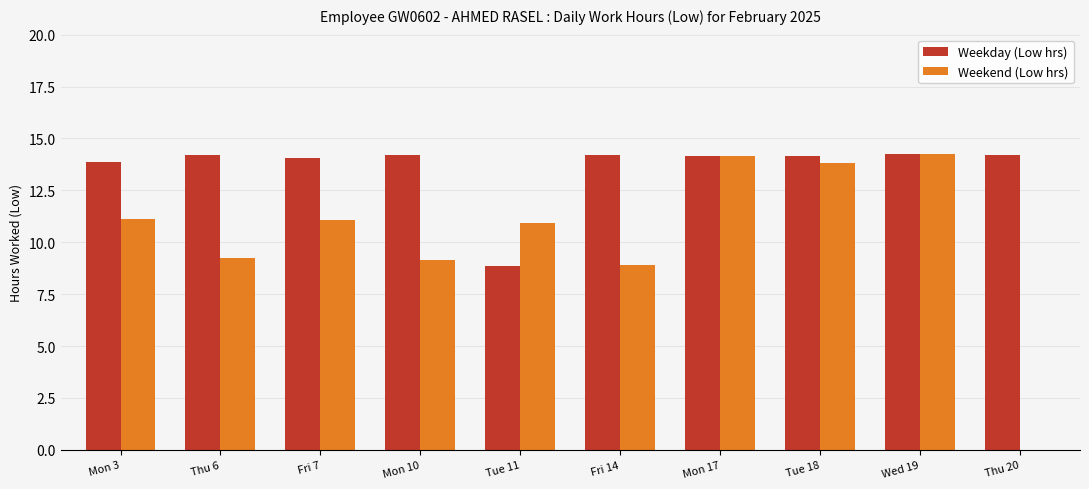

Are the bars horizontal?

No